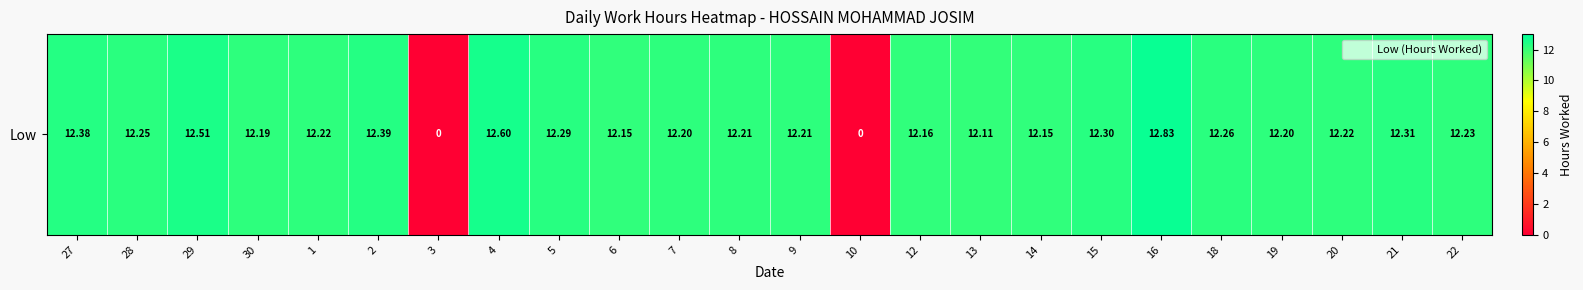

At which category does the chart reach its peak across all series?

16